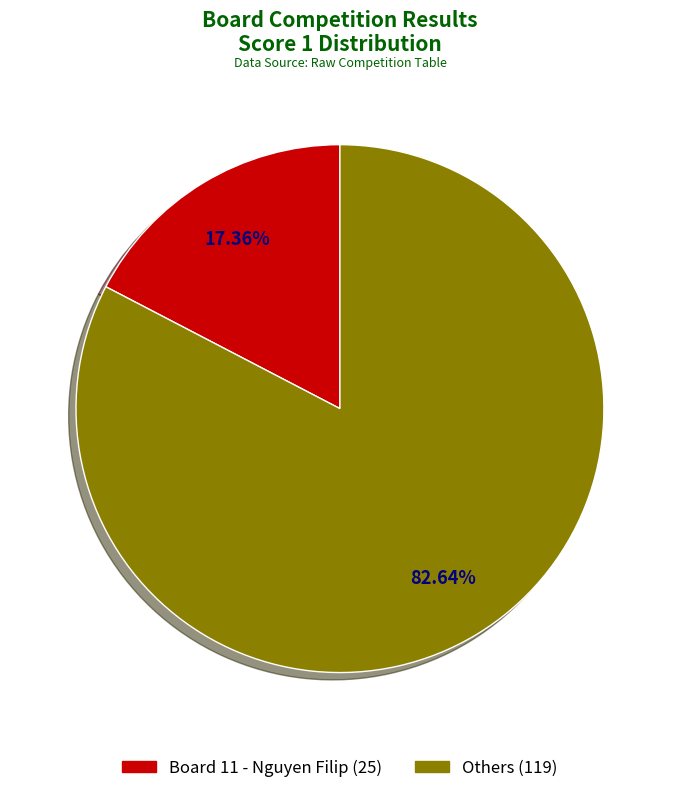

Does any single category account for the majority?

Yes